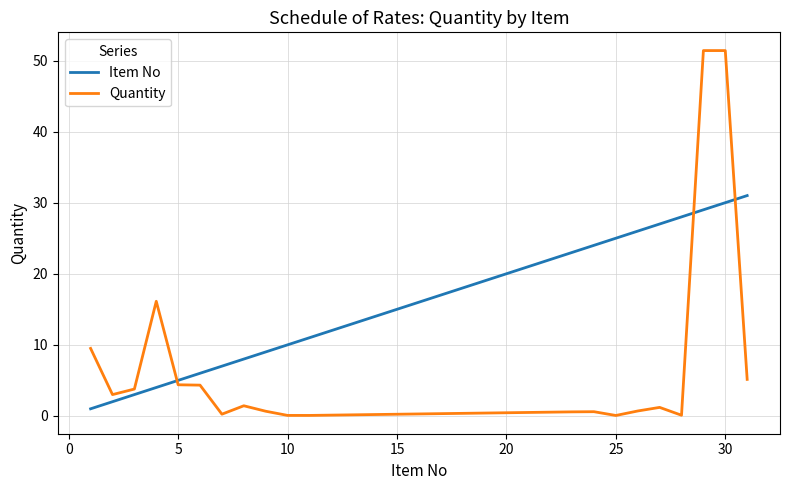

Which series has the widest spread of values?

Quantity